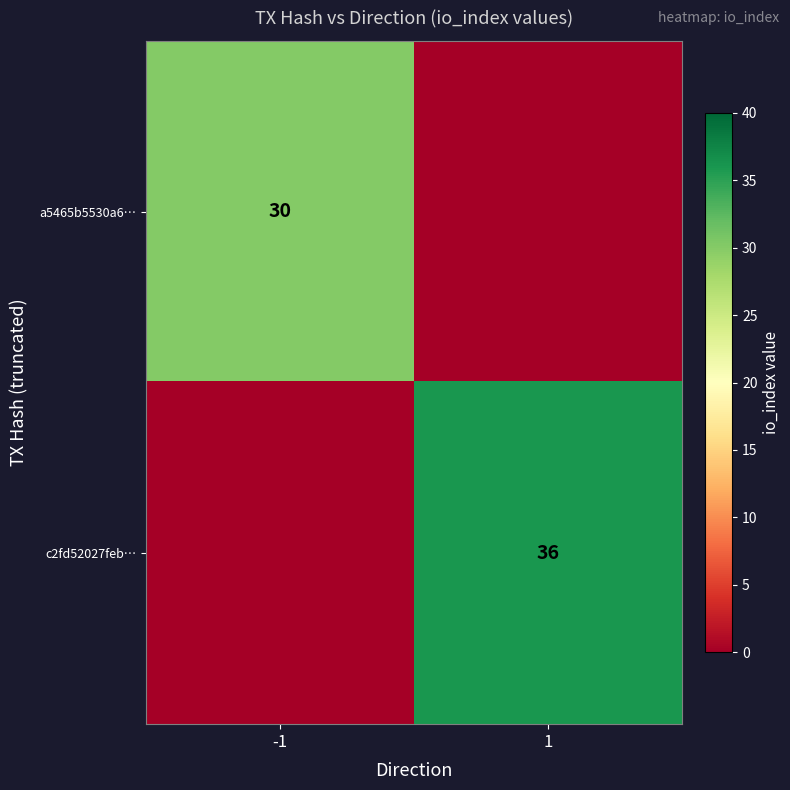

What is the spread (max minus min) of values at 1?

36